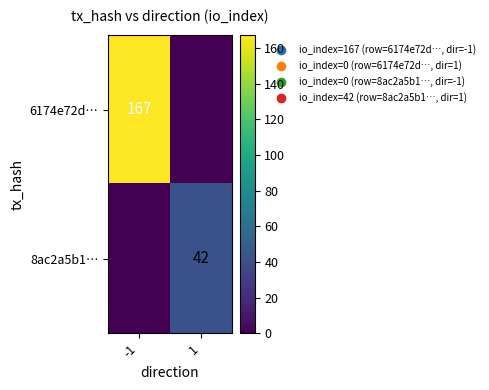

Which has a higher value, -1 or 1?

-1